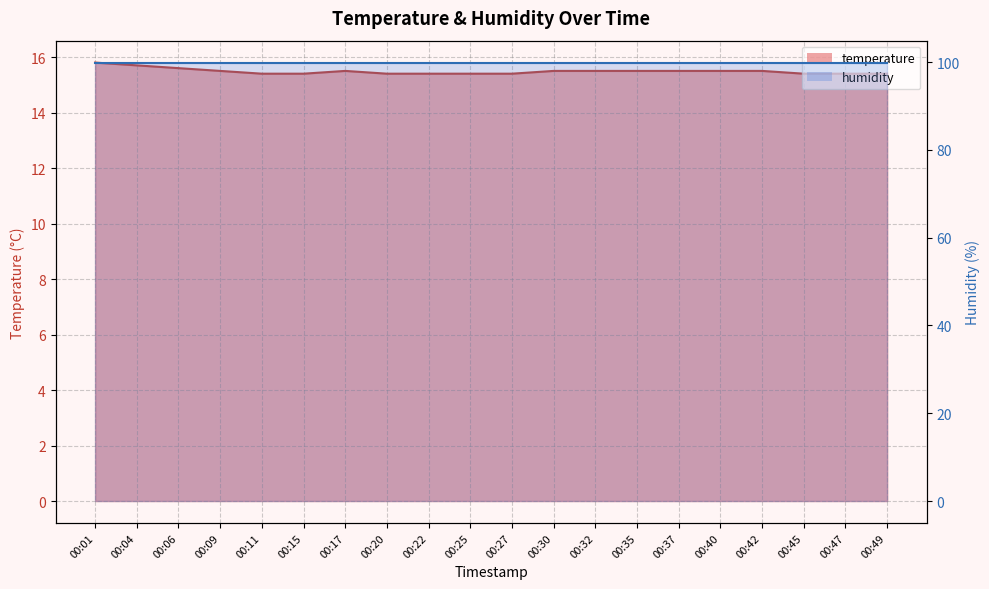

Rank the categories by value from highest to lowest.

00:01, 00:04, 00:06, 00:09, 00:17, 00:30, 00:32, 00:35, 00:37, 00:40, 00:42, 00:11, 00:15, 00:20, 00:22, 00:25, 00:27, 00:45, 00:47, 00:49